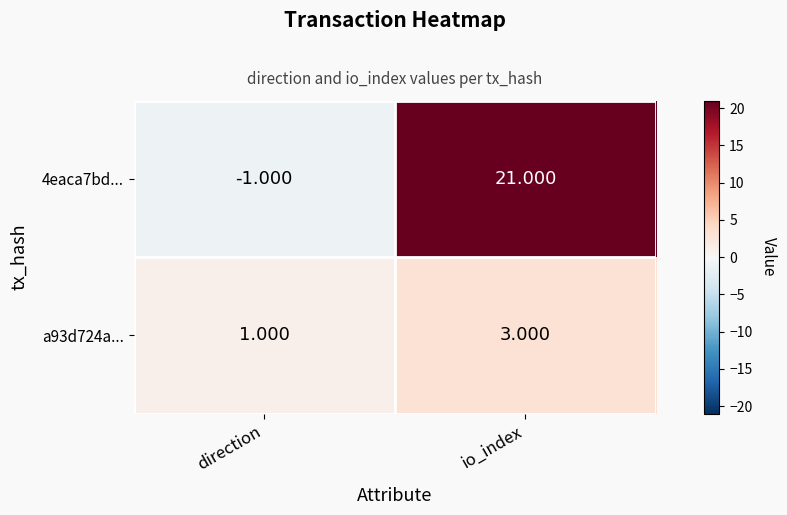

Which series has the largest range (max minus min)?

4eaca7bd...